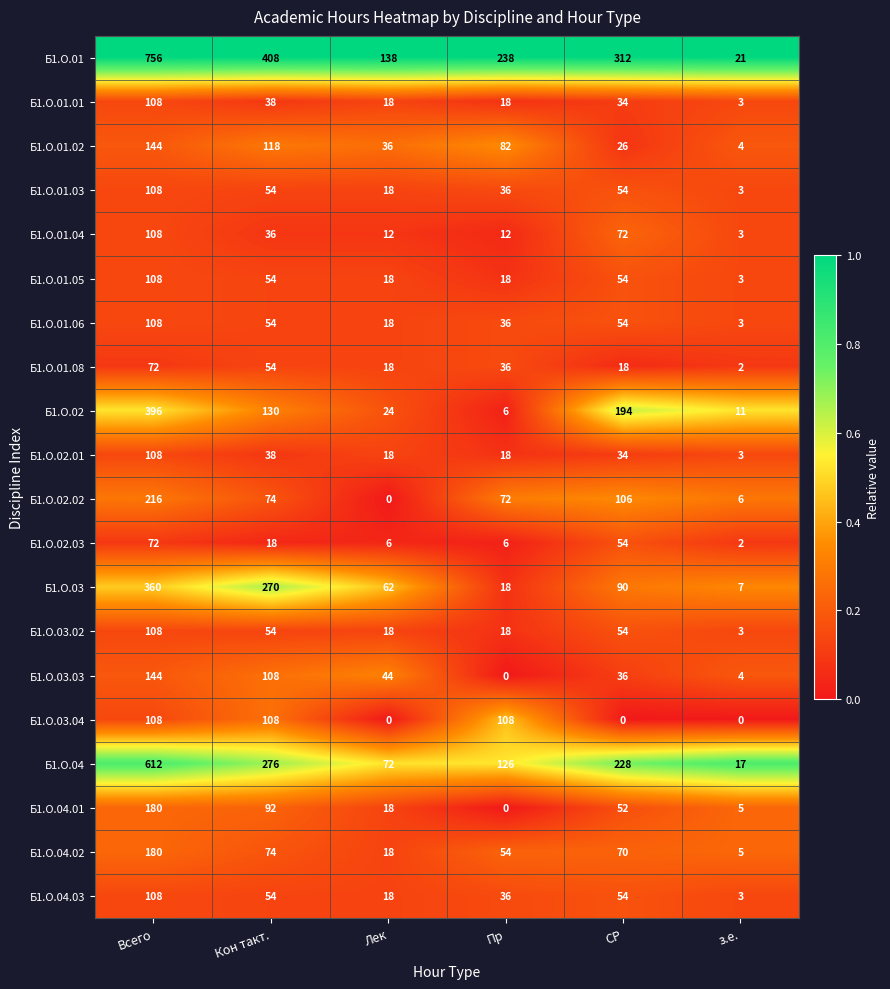

What is the approximate value of Б1.О.04.01 at Кон такт.?

92